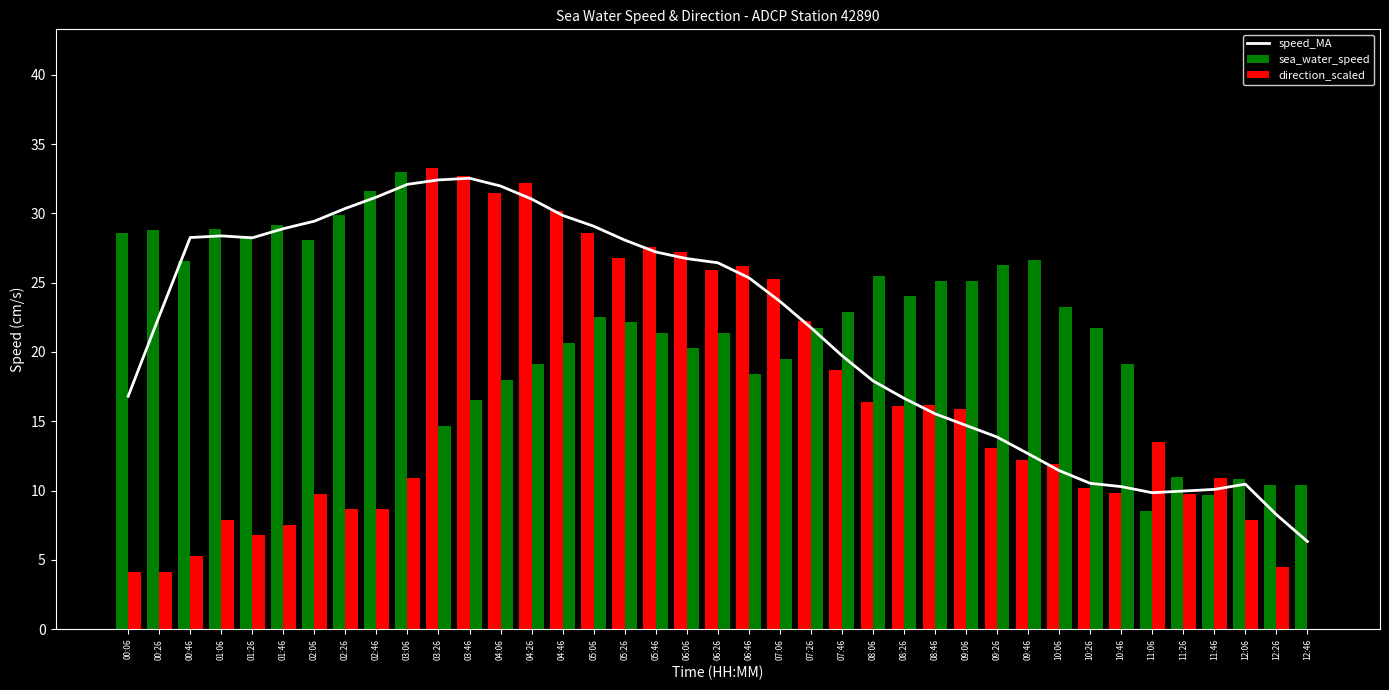

How many groups of bars are there?

39